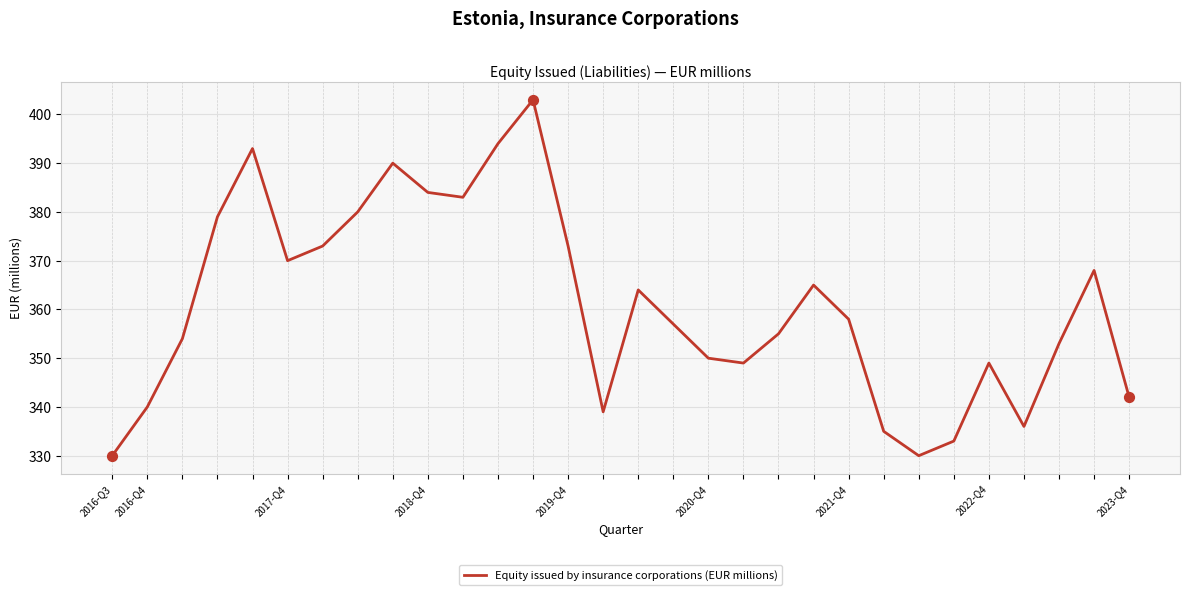

What is the difference between the maximum and minimum values?

73